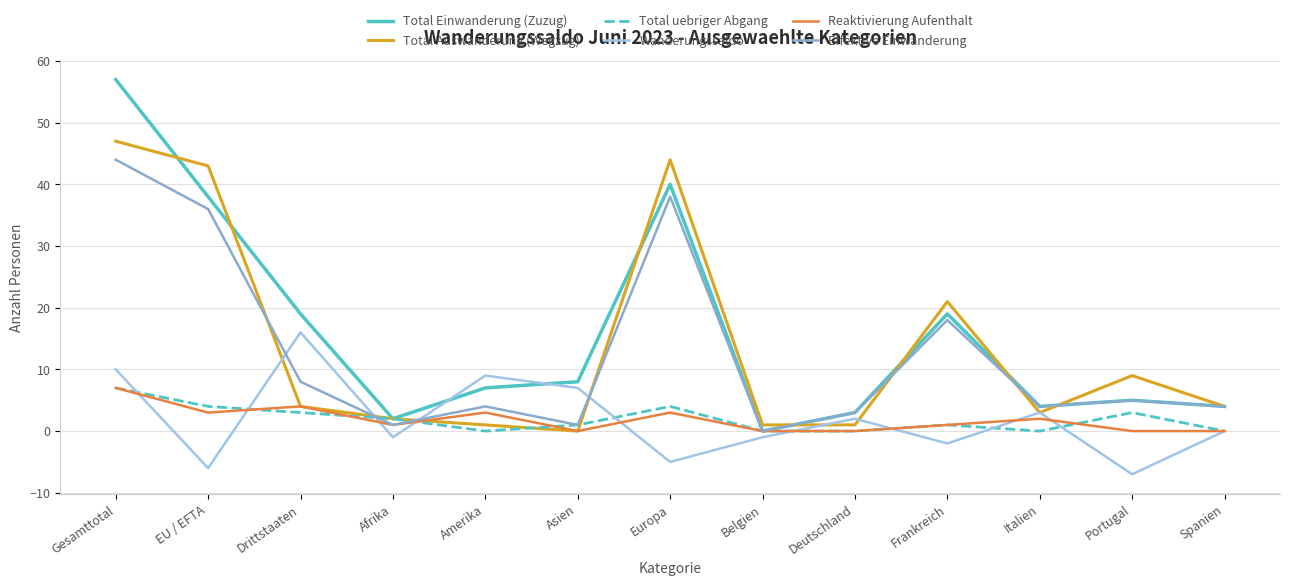

The value of Wanderungssaldo at Europa is -5. True or false?

True